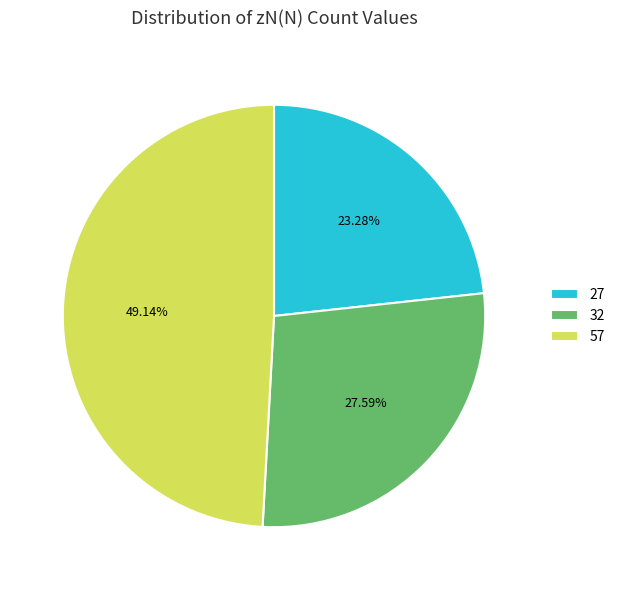

Which category has the biggest portion of the pie?

57